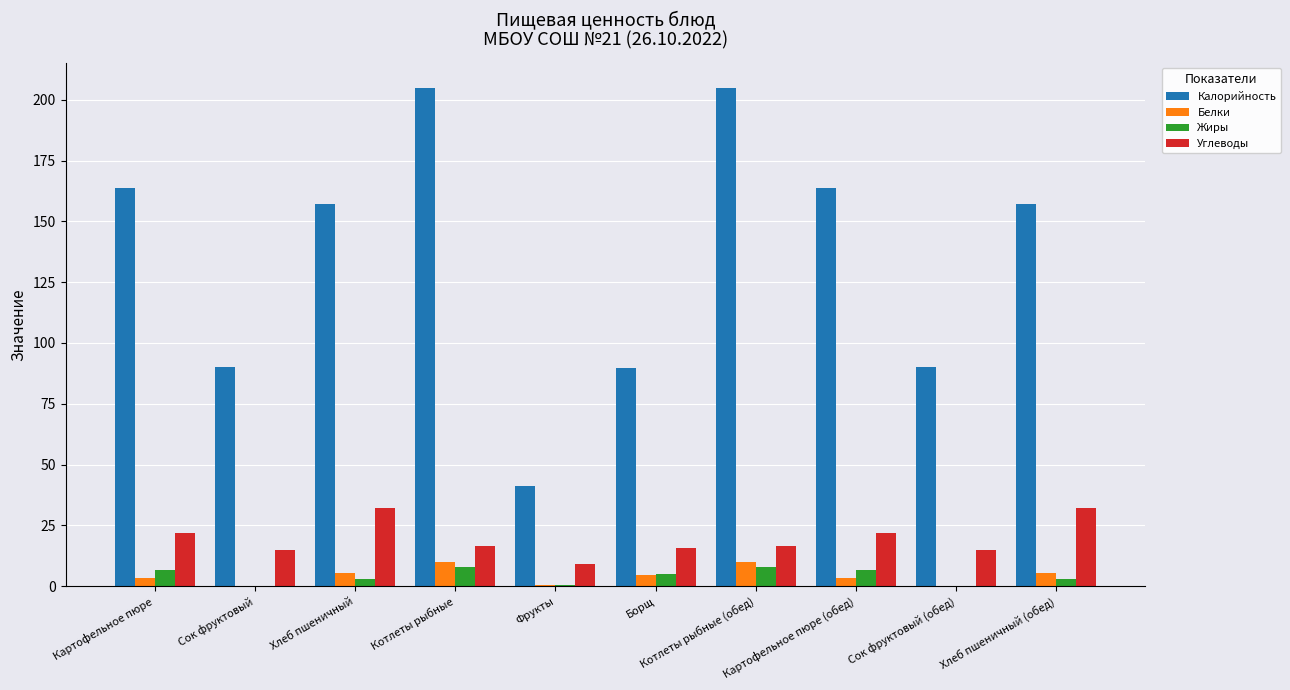

What is the spread (max minus min) of values at Хлеб пшеничный (обед)?

154.3